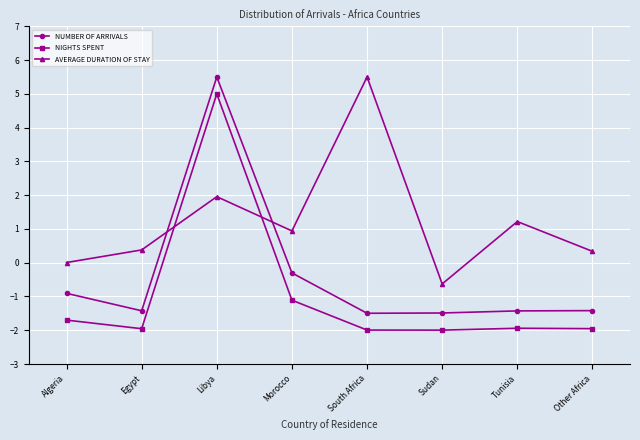

The NIGHTS SPENT series shows -1.1 at Morocco. True or false?

True